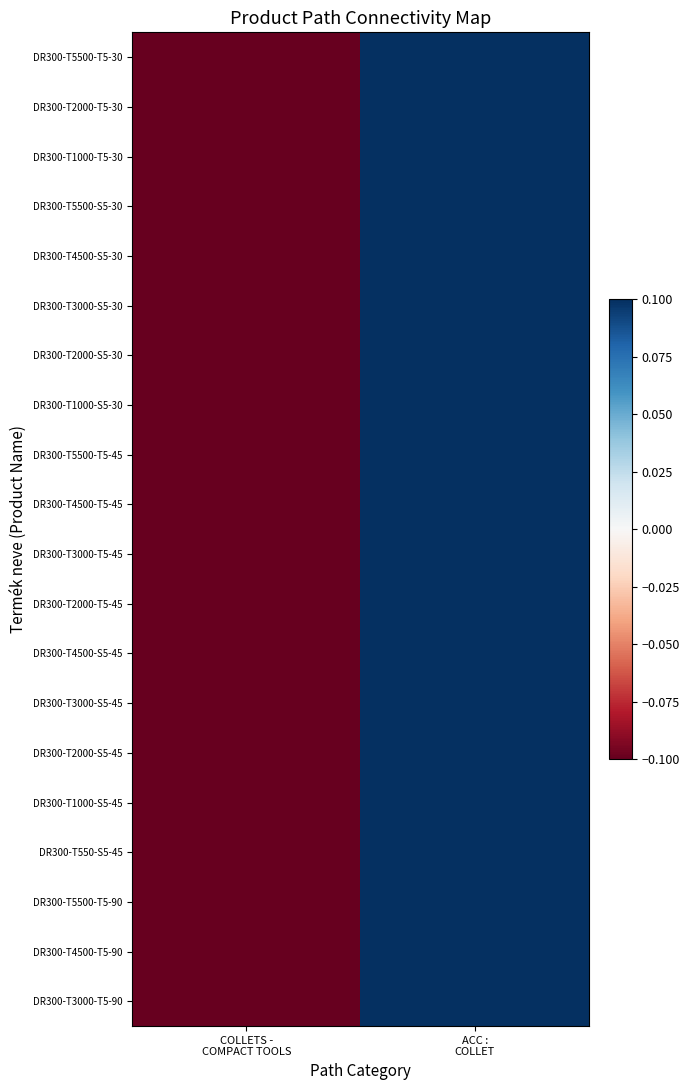

What is the minimum value shown in the chart?

-0.1